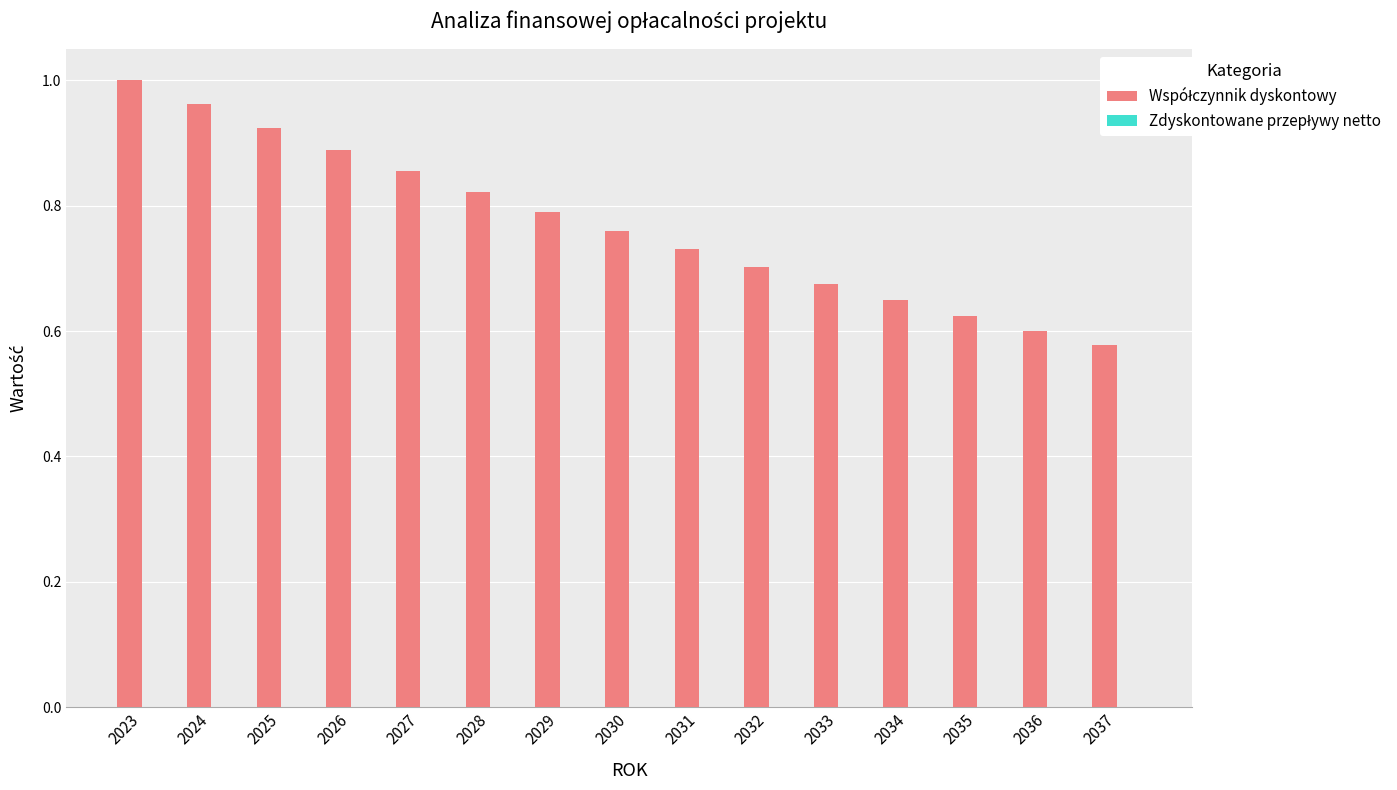

Count the number of categories in the chart.

15